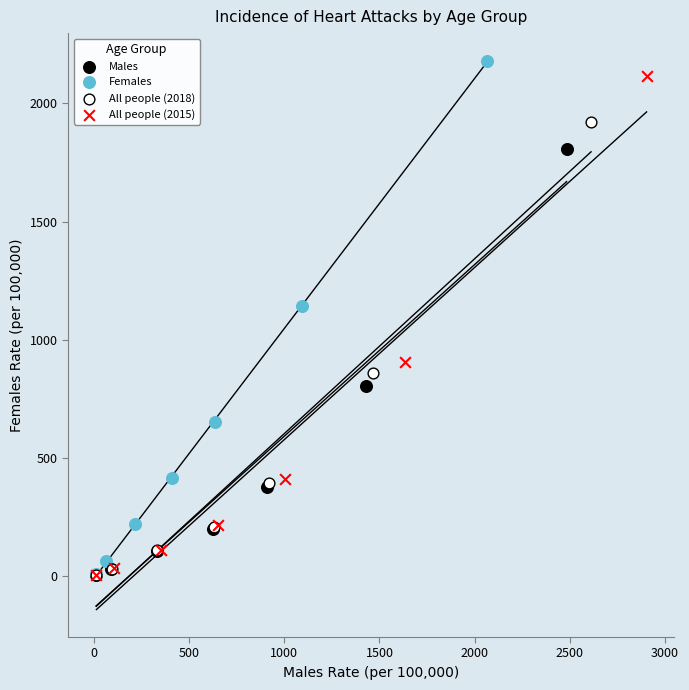

What are all the series names shown in the legend?

Males, Females, All people (2018), All people (2015)